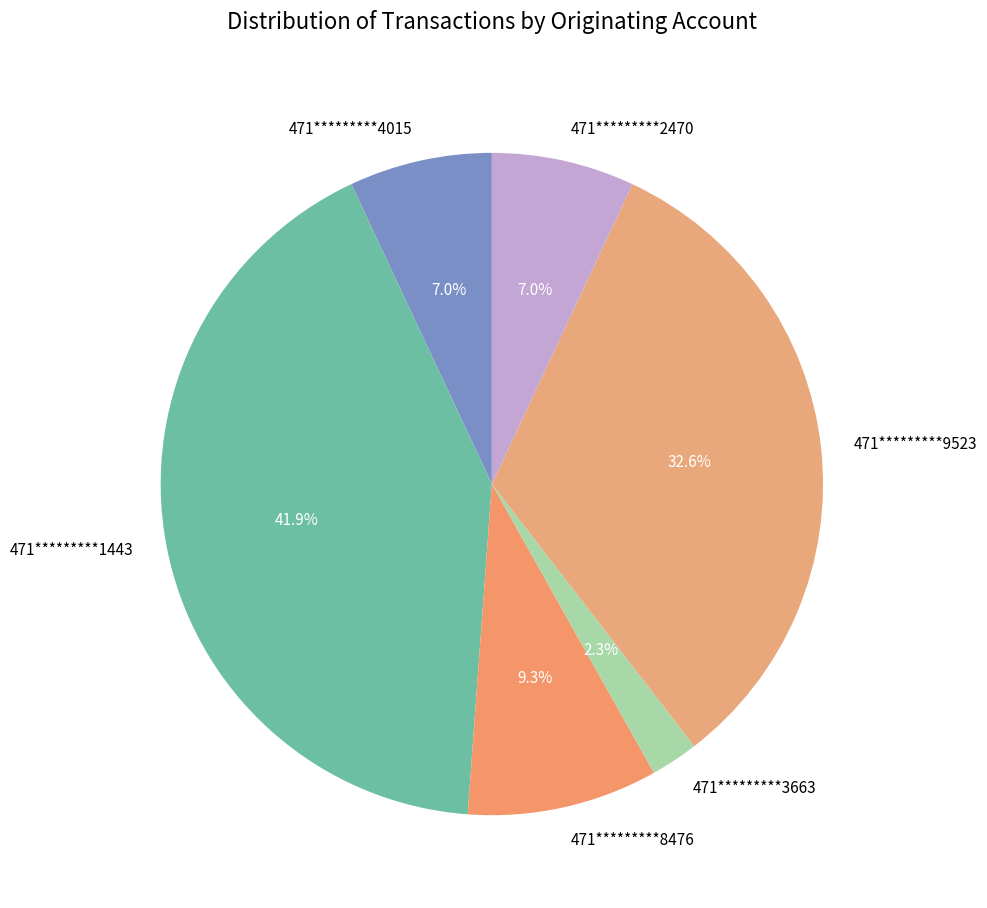

To the nearest percent, what is the difference between the 471*********4015 and 471*********8476 slice percentages?

2%